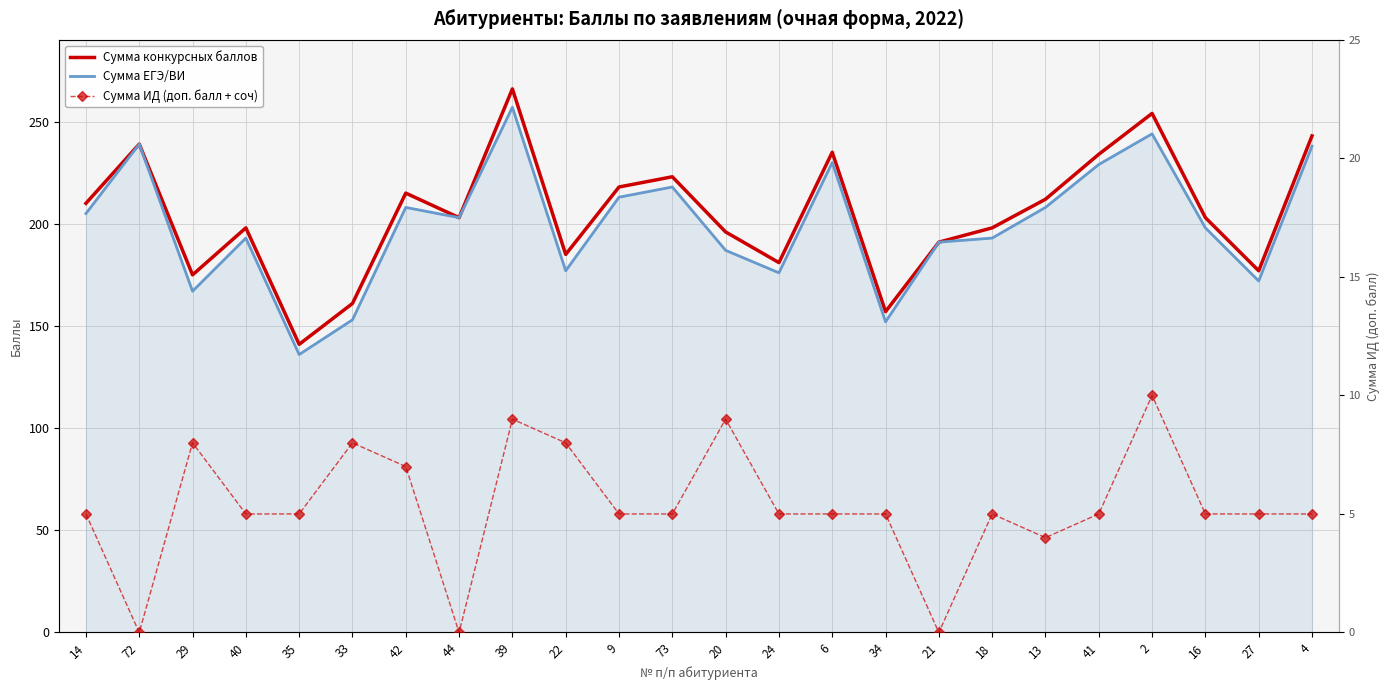

Reading left to right, extract all data points from this chart.

Сумма конкурсных баллов: 210	239	175	198	141	161	215	203	266	185	218	223	196	181	235	157	191	198	212	234	254	203	177	243
Сумма ЕГЭ/ВИ: 205	239	167	193	136	153	208	203	257	177	213	218	187	176	230	152	191	193	208	229	244	198	172	238
Сумма ИД (доп. балл + соч): 5	0	8	5	5	8	7	0	9	8	5	5	9	5	5	5	0	5	4	5	10	5	5	5